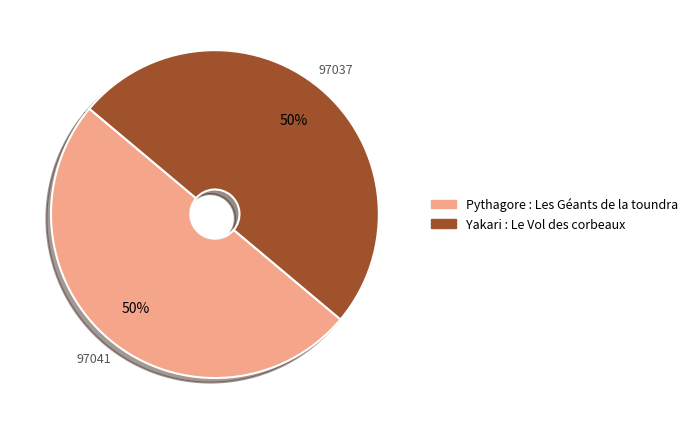

To the nearest percent, what percentage of the pie is Yakari : Le Vol des corbeaux?

50%